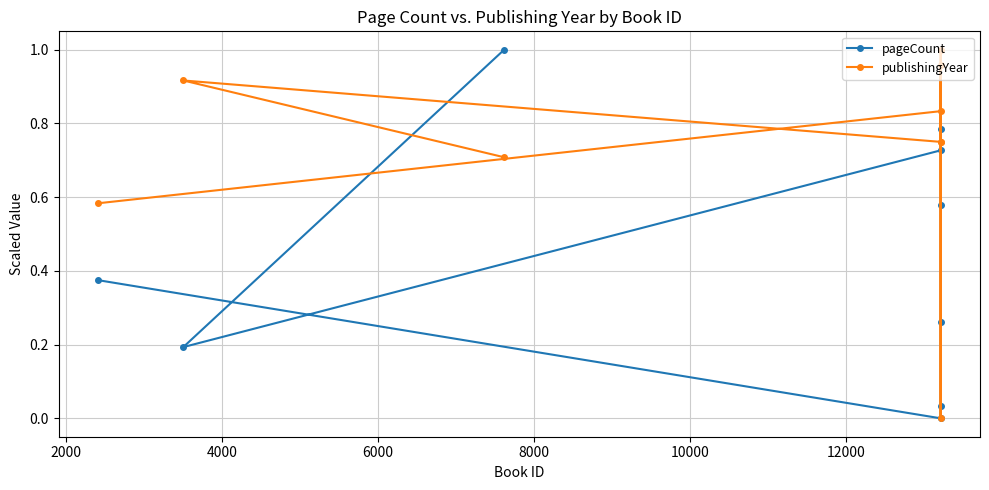

What is the value of the pageCount point at the 8th from the left?

0.2